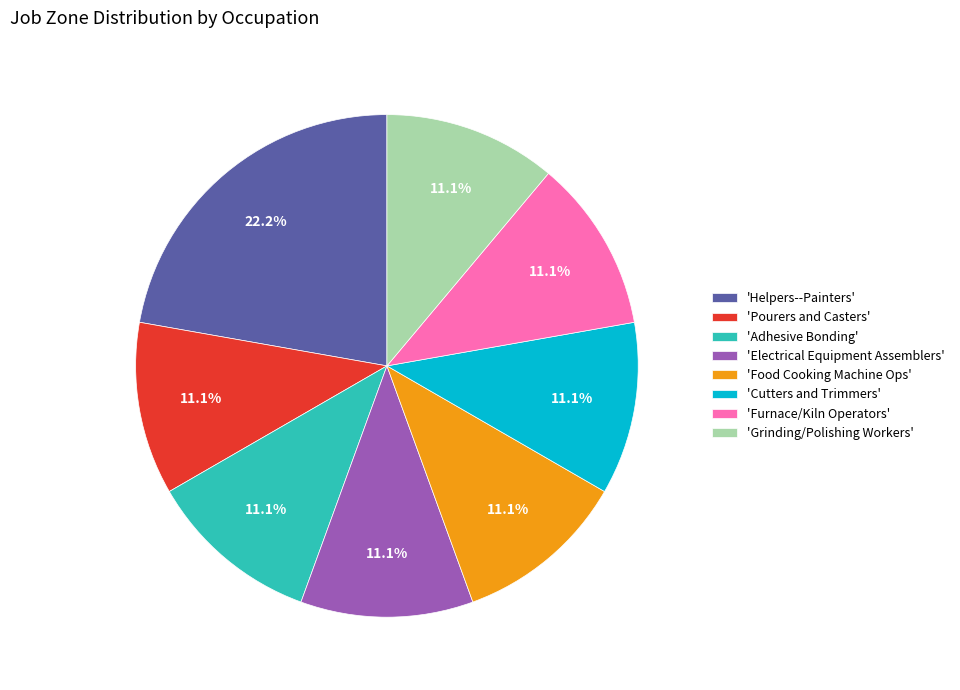

How much of the chart is everything except 'Helpers--Painters'?

77.8%